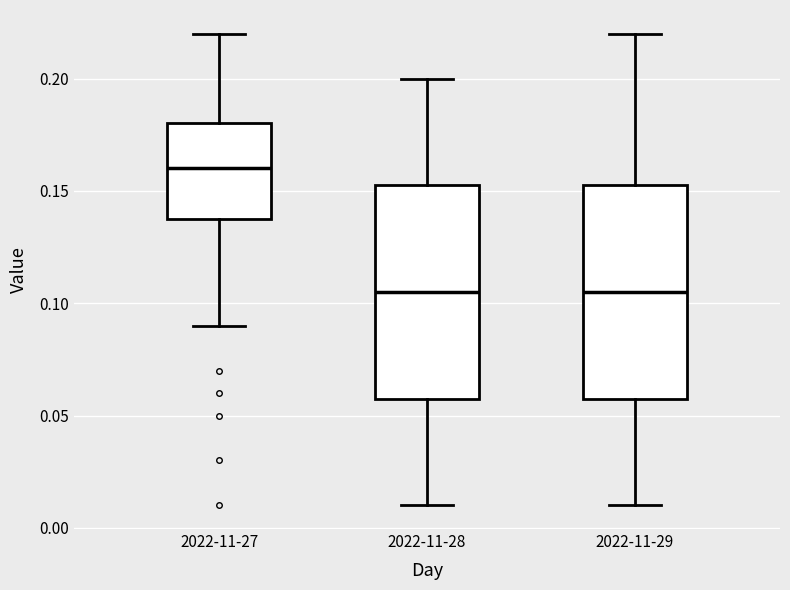

Reading left to right, transcribe this box plot: for each box, give where its median line is, the range the box spans, and where its two whiskers end, as read against the y-axis. The values are not printed on the chart, so give them approximately, as read against the axis.

2022-11-27: median 0.160, box 0.140 to 0.180, whiskers 0.090 to 0.220
2022-11-28: median 0.105, box 0.060 to 0.155, whiskers 0.010 to 0.200
2022-11-29: median 0.105, box 0.060 to 0.155, whiskers 0.010 to 0.220